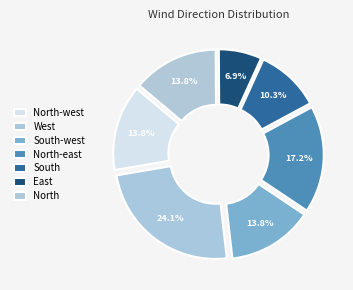

To the nearest percent, what percentage of the pie is East?

7%